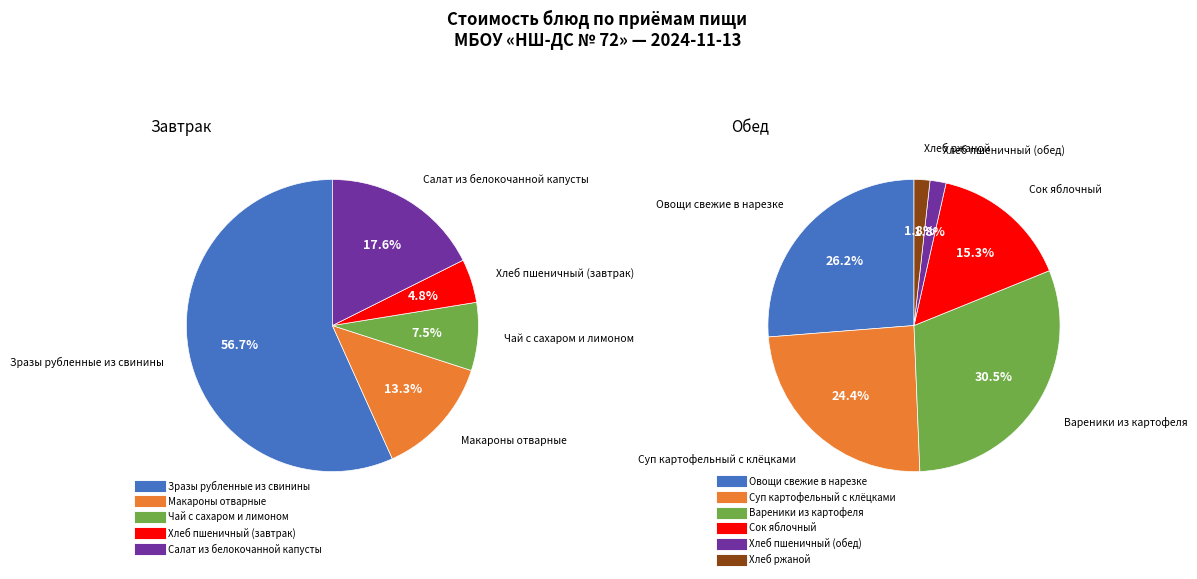

To the nearest percent, what portion does Зразы рубленные из свинины represent?

57%